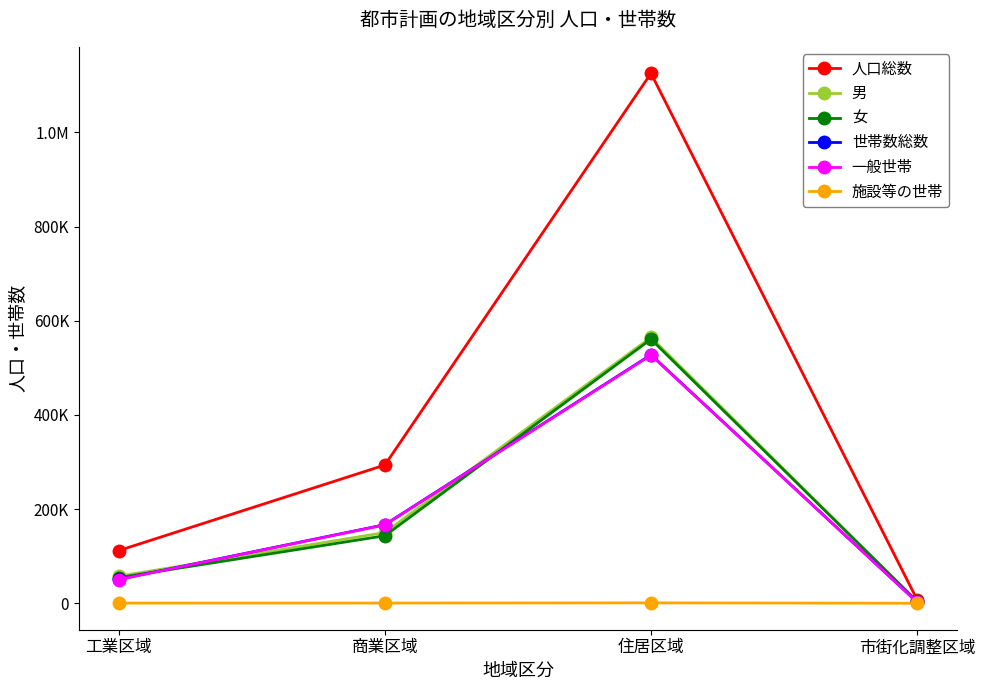

What is the sum of all 一般世帯 values?

745988